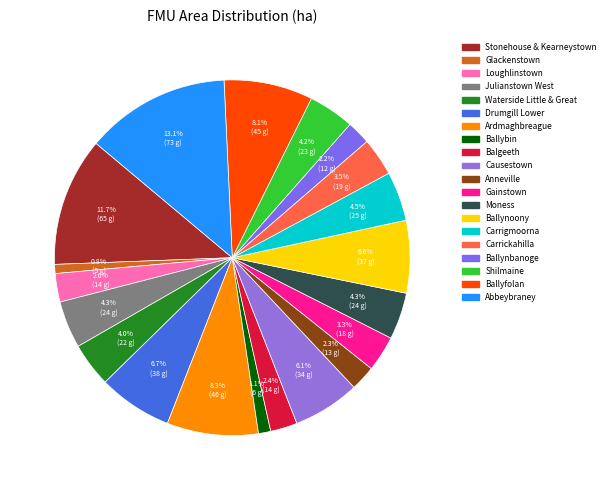

To the nearest percent, what is the combined percentage of Loughlinstown and Ballybin?

4%